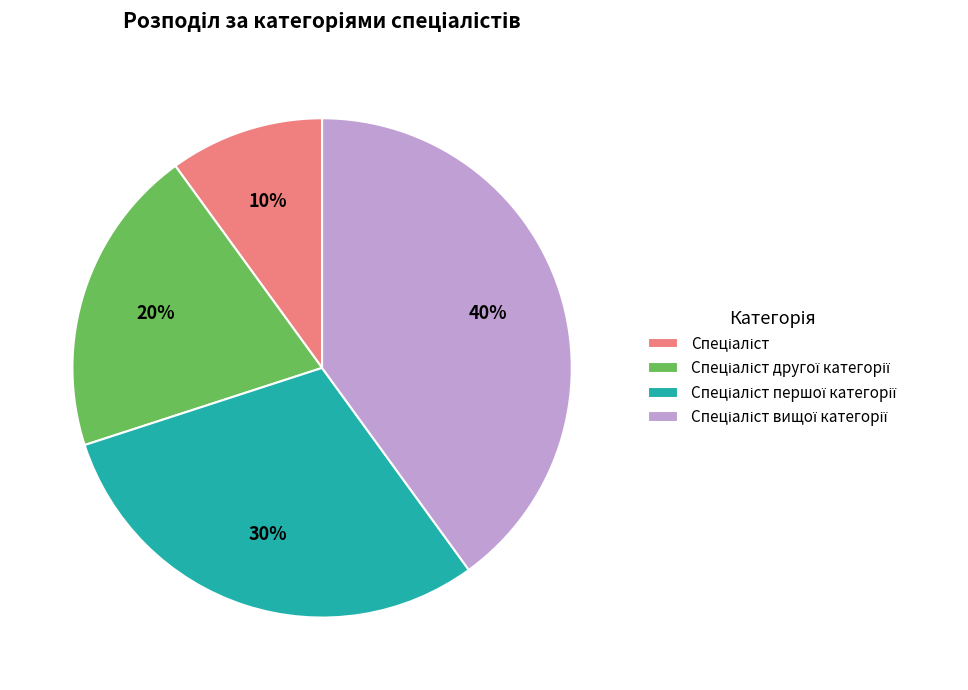

To the nearest percent, what is the average slice percentage?

25%